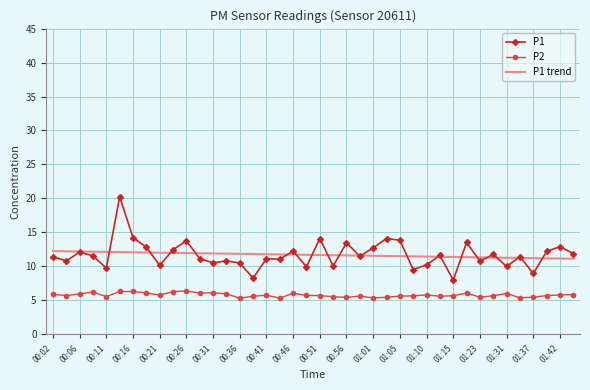

Which series has the largest range (max minus min)?

P1